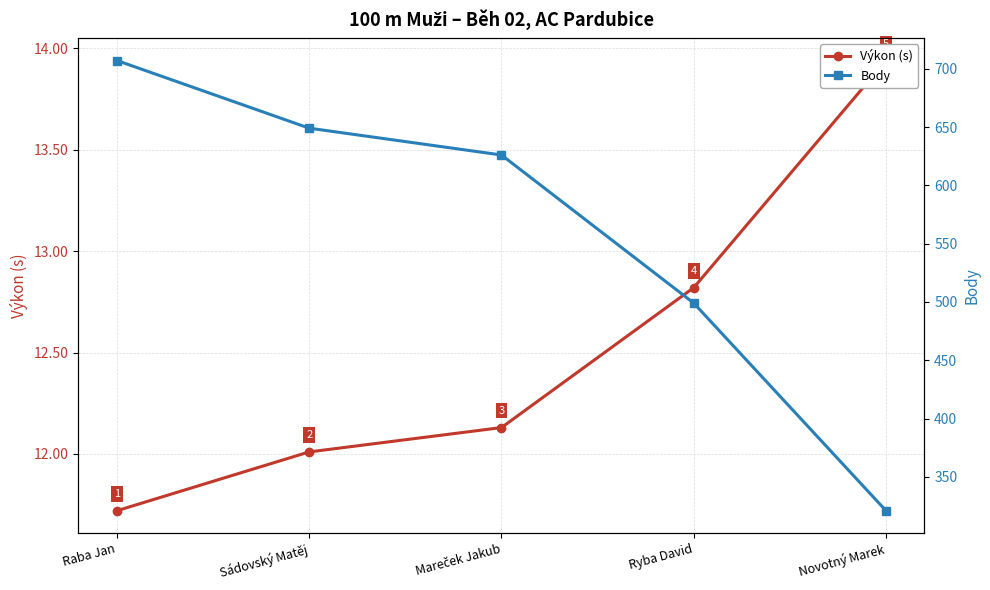

Rank the categories by Výkon (s) value from lowest to highest.

Raba Jan, Sádovský Matěj, Mareček Jakub, Ryba David, Novotný Marek